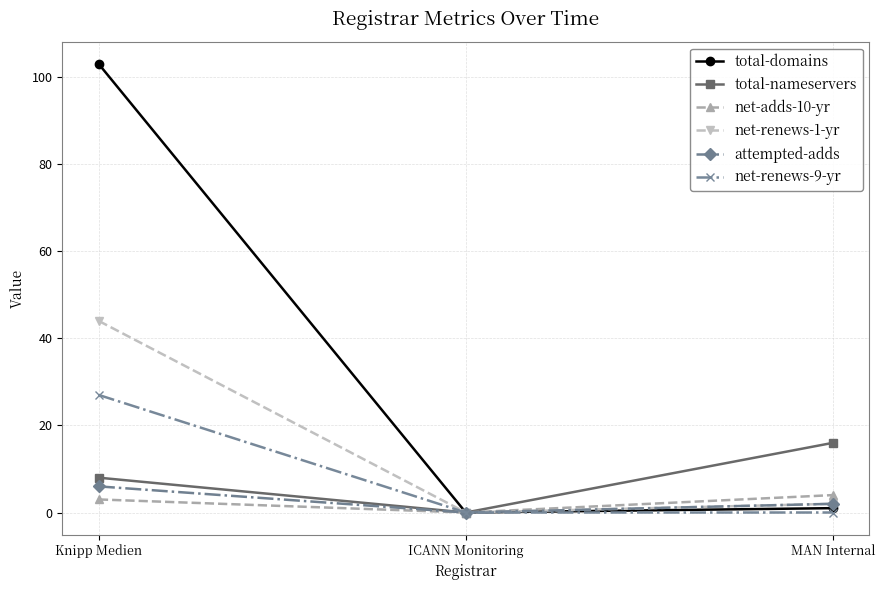

True or false: net-renews-1-yr has a value of -26 at ICANN Monitoring.

False